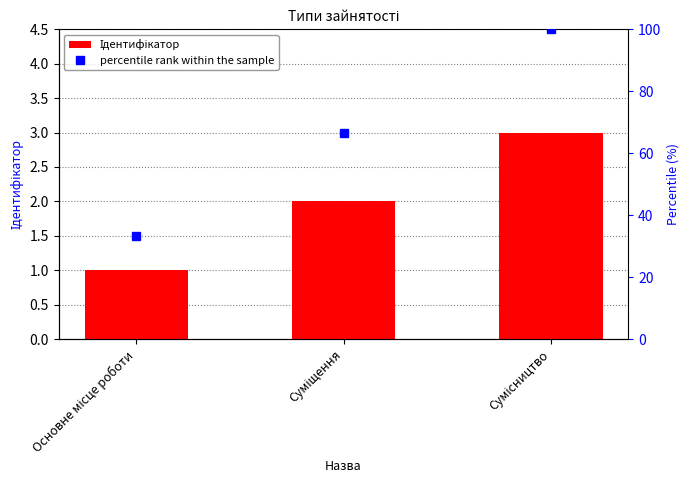

What is the total value across all series at Сумісництво?

103.0